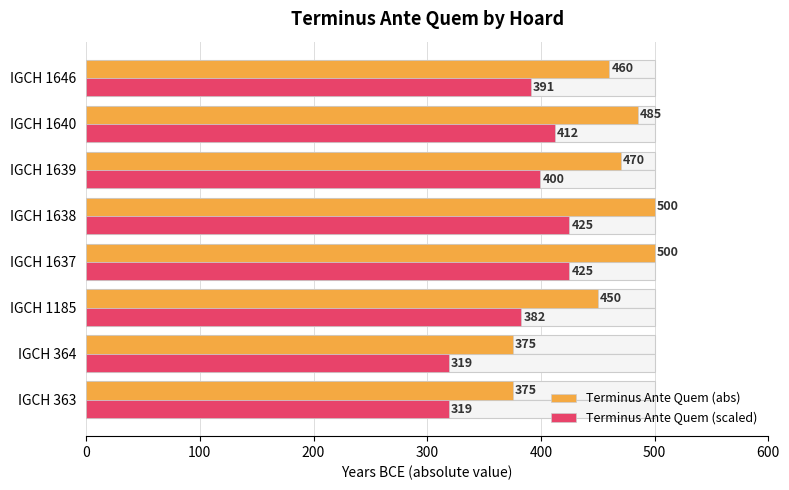

What is the value of the Terminus Ante Quem (scaled) bar at the 3rd from the left?

382.5